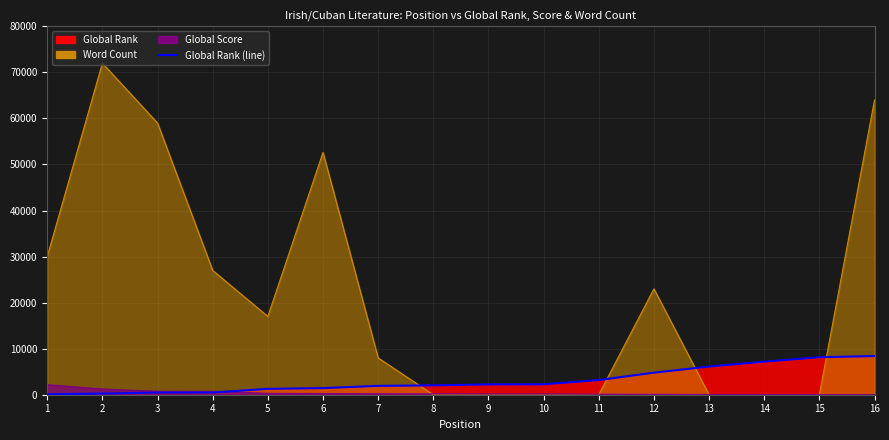

Does the chart display data point markers on the line(s)?

No